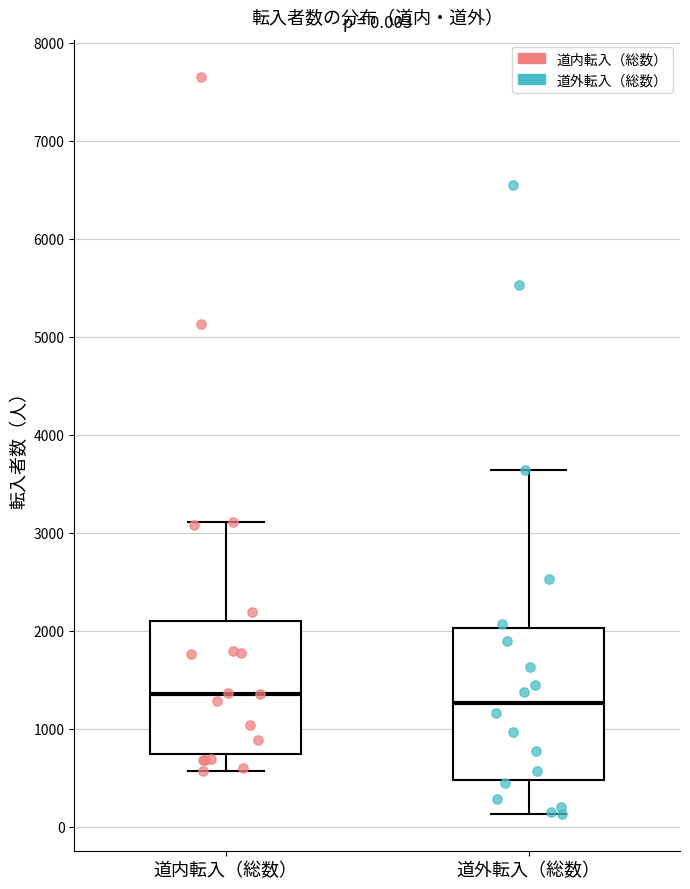

Which box is the tallest, from its lower edge to its upper edge?

道外転入（総数）